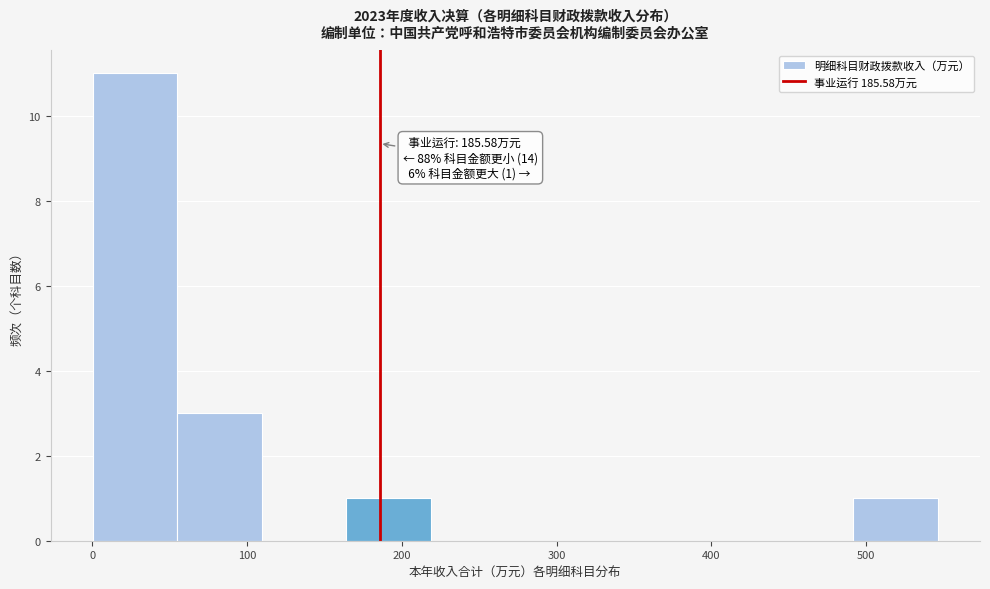

Over which range of the x-axis is the bar tallest?

0 to 50